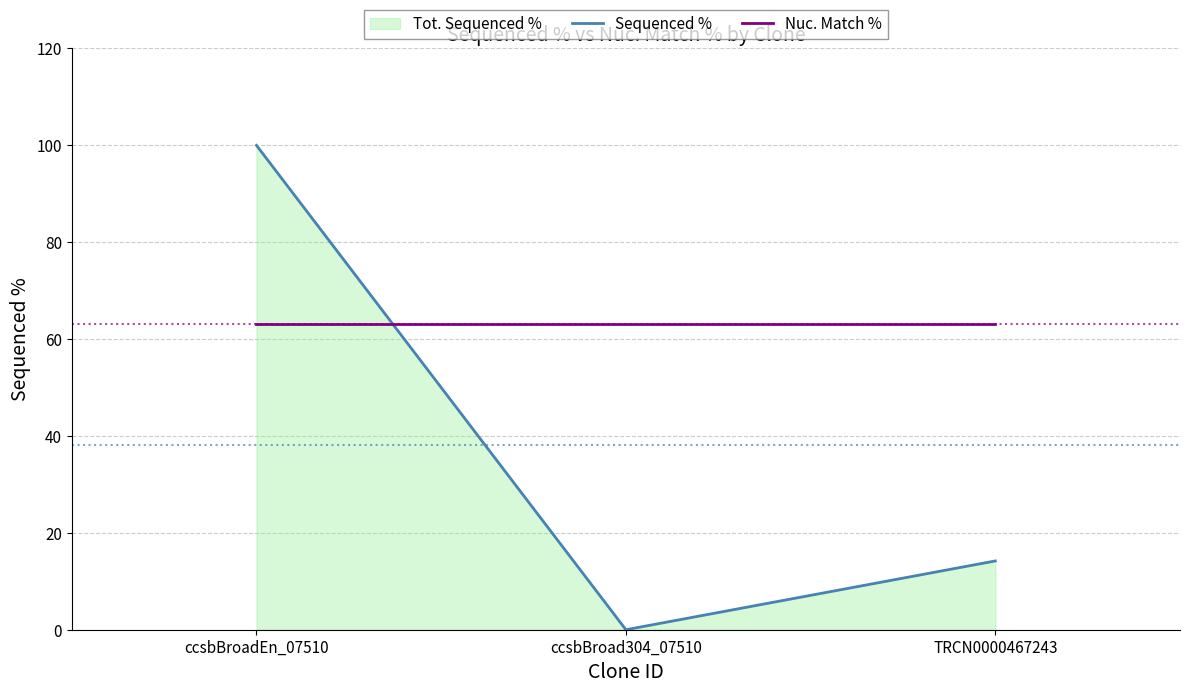

What is the sum of all Nuc. Match % values?

189.3